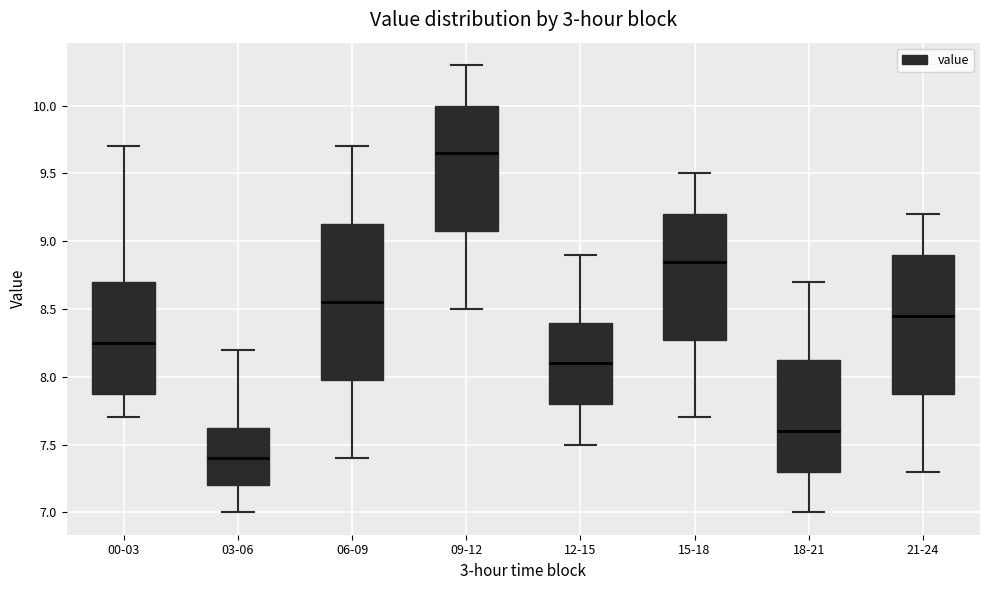

Which box is the tallest, from its lower edge to its upper edge?

06-09